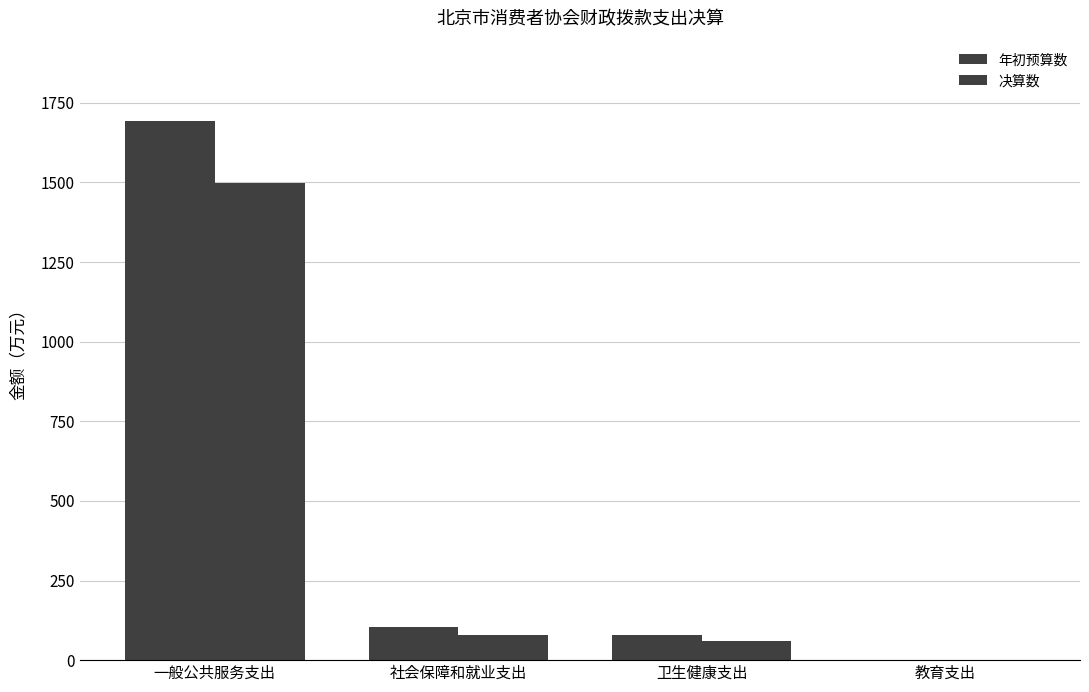

What is the label of the 3rd bar from the right?

社会保障和就业支出